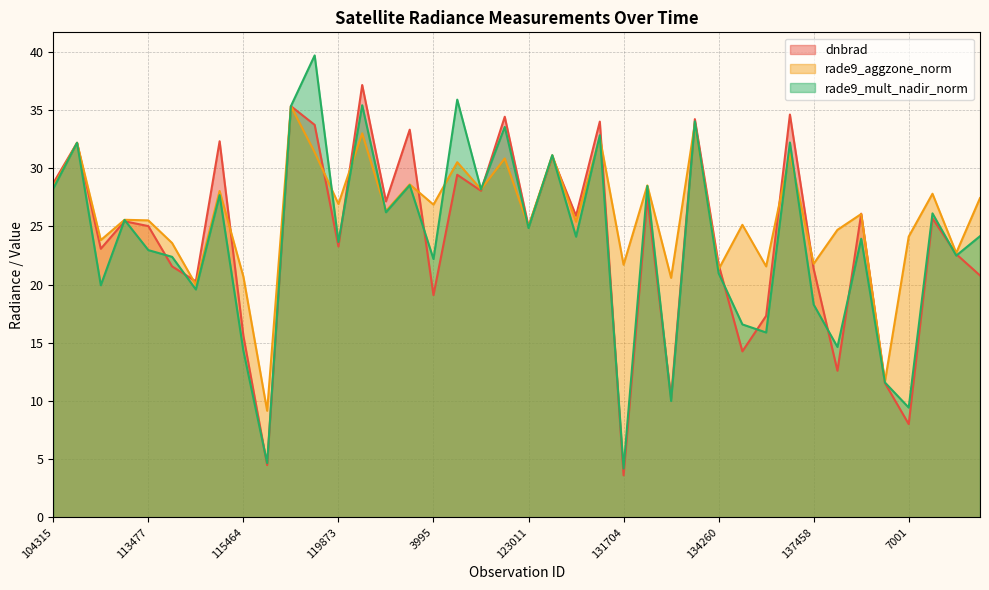

Rank the series at 120740 from lowest to highest value.

dnbrad, rade9_aggzone_norm, rade9_mult_nadir_norm